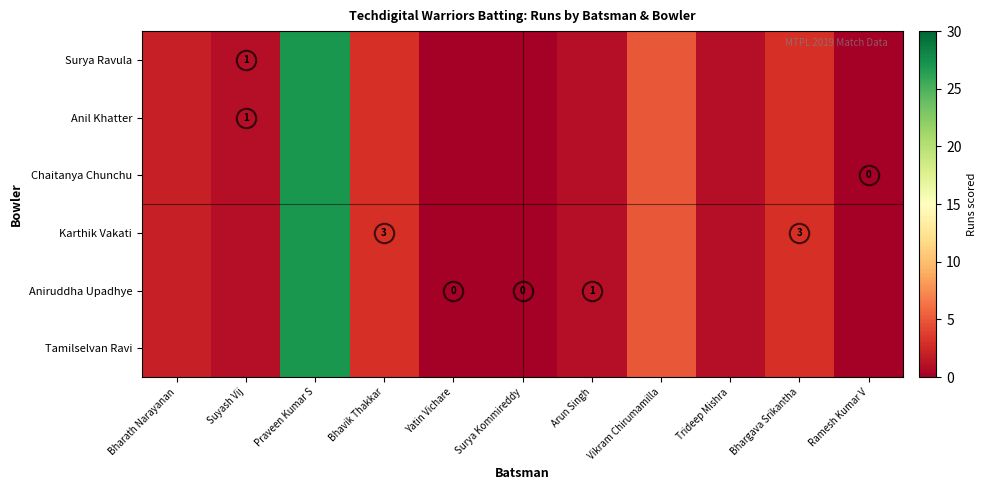

Is it true that Anil Khatter equals 0 at Suyash Vij?

False